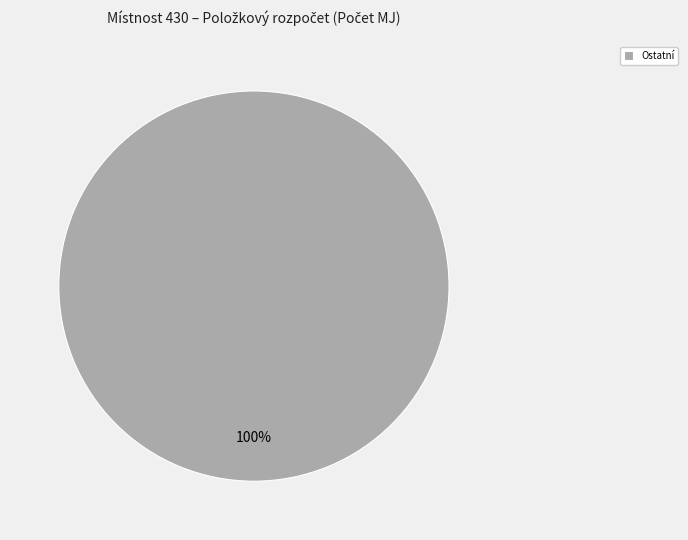

To the nearest percent, what percentage of the pie is Ostatní?

100%